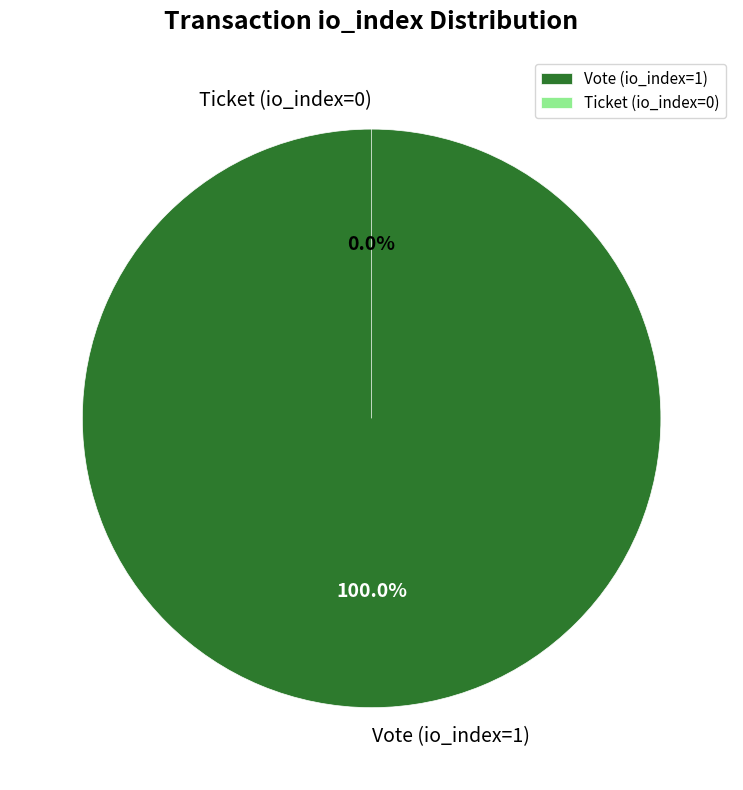

Which has a higher value, Vote (io_index=1) or Ticket (io_index=0)?

Vote (io_index=1)